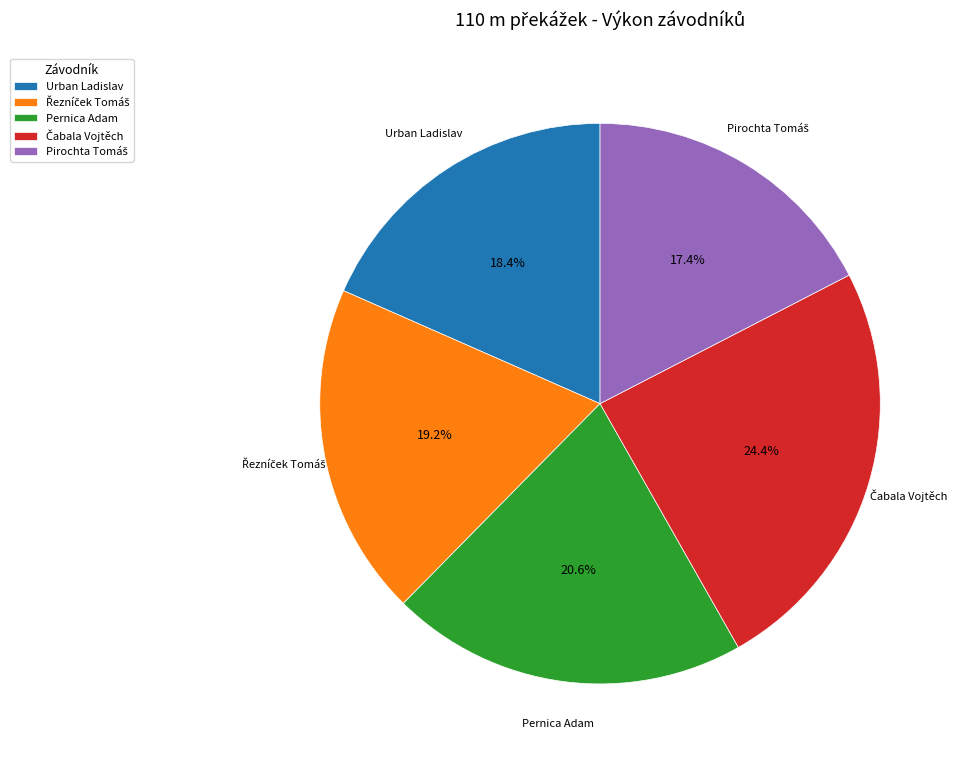

How many slices are in this pie chart?

5